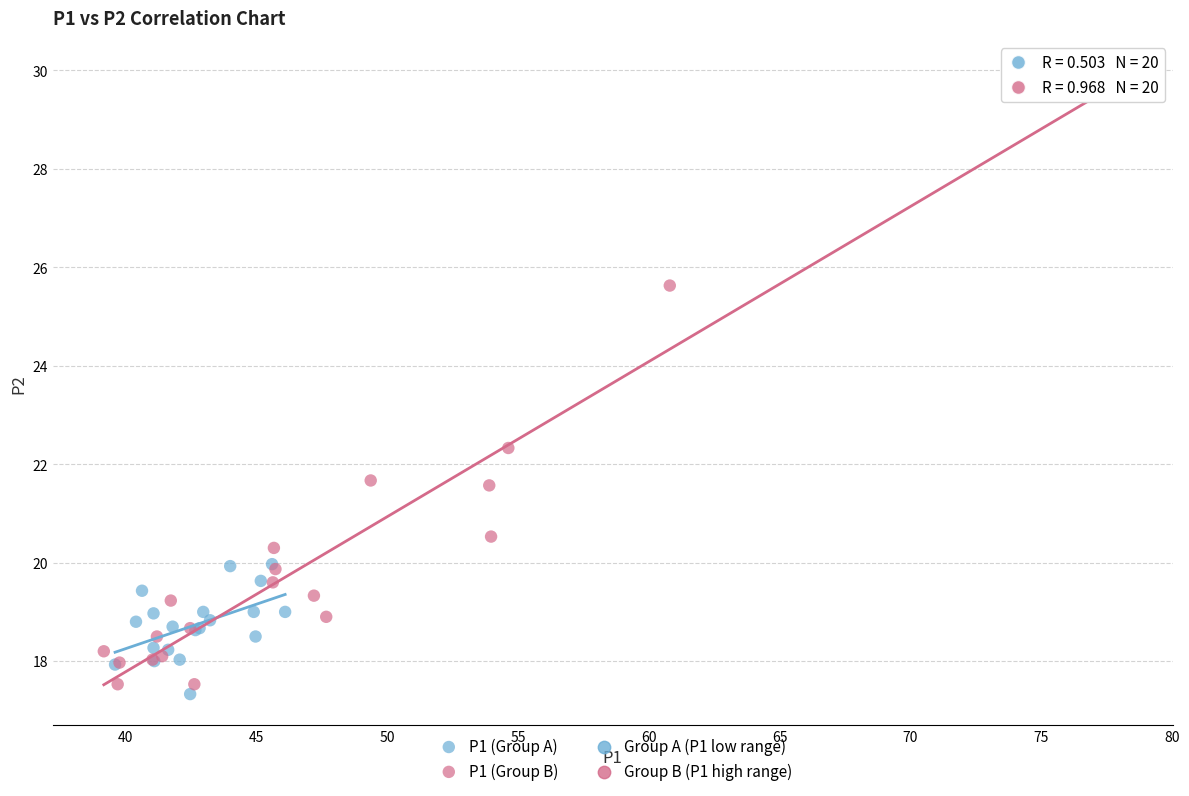

Which series reaches the minimum Y coordinate?

P1 (Group A)